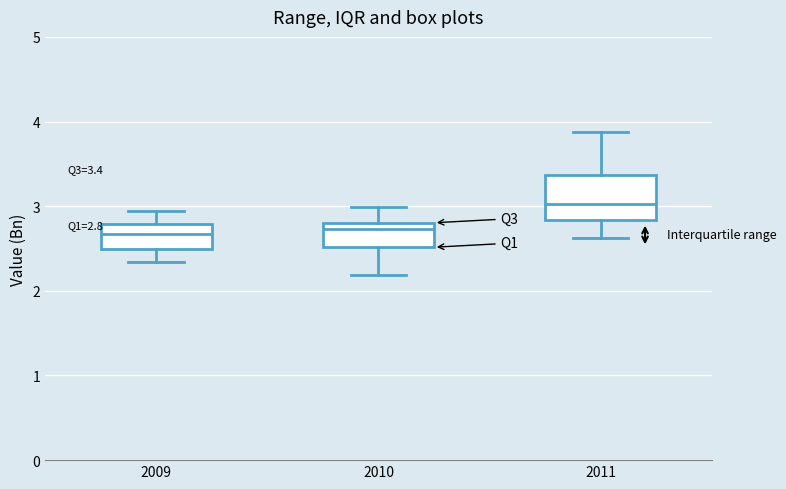

Comparing the boxes themselves (not the whiskers), which one is the tallest?

2011